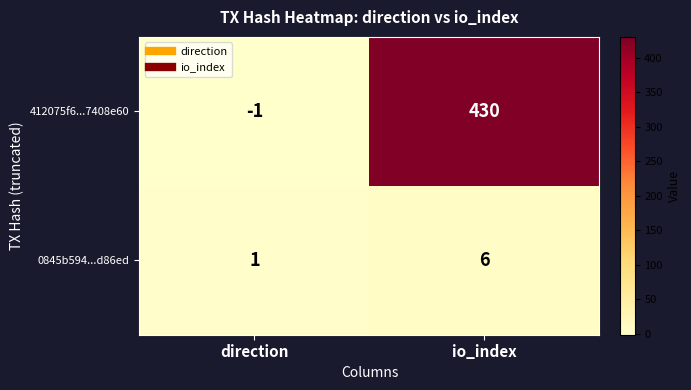

The value of 0845b594...d86ed at direction is 1. True or false?

True